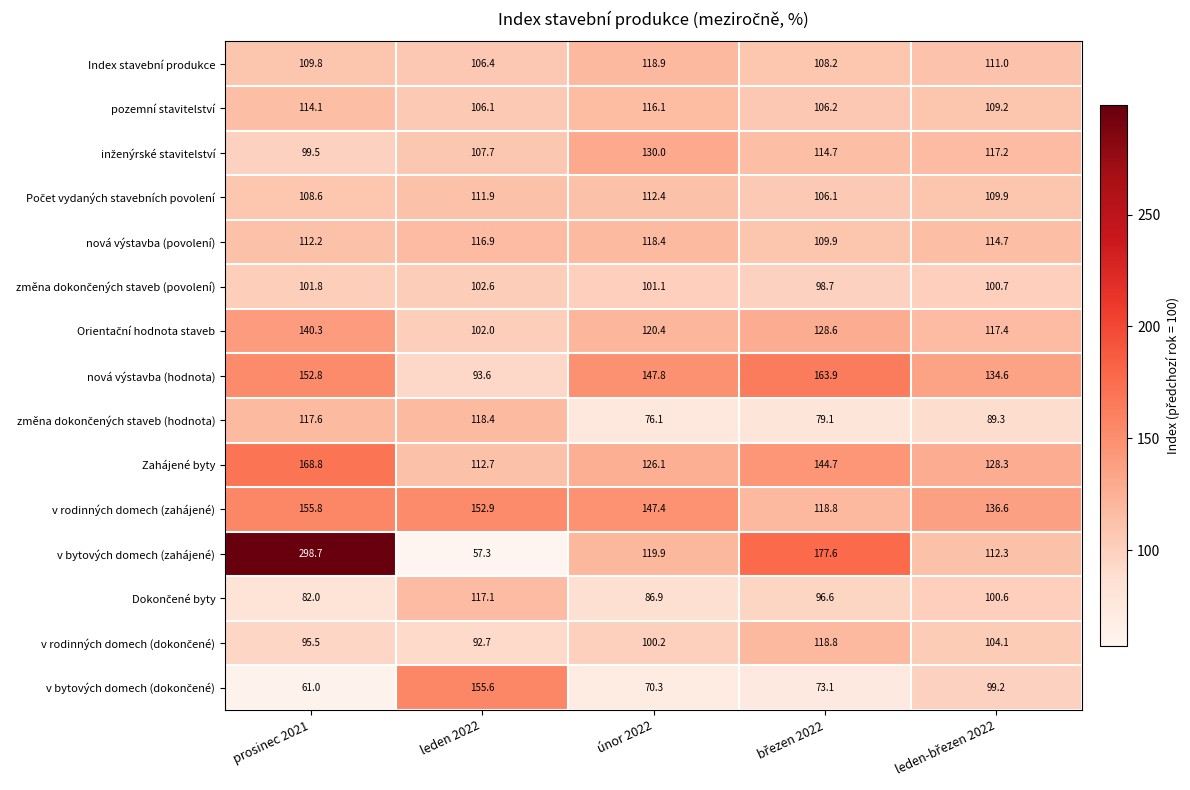

What is the smallest value displayed?

57.3